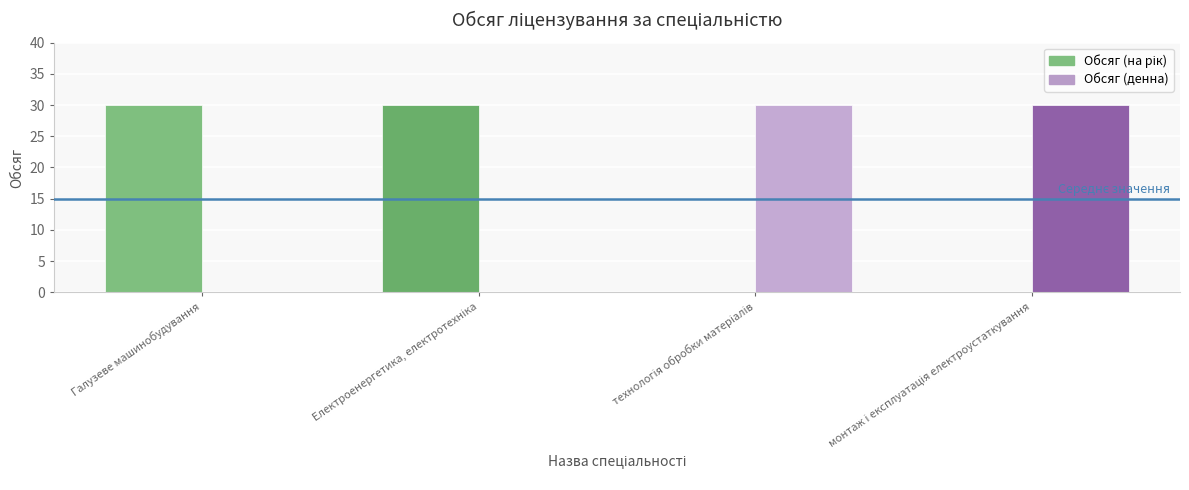

Which series changed the most between Галузеве машинобудування and Електроенергетика, електротехніка?

Обсяг (на рік)